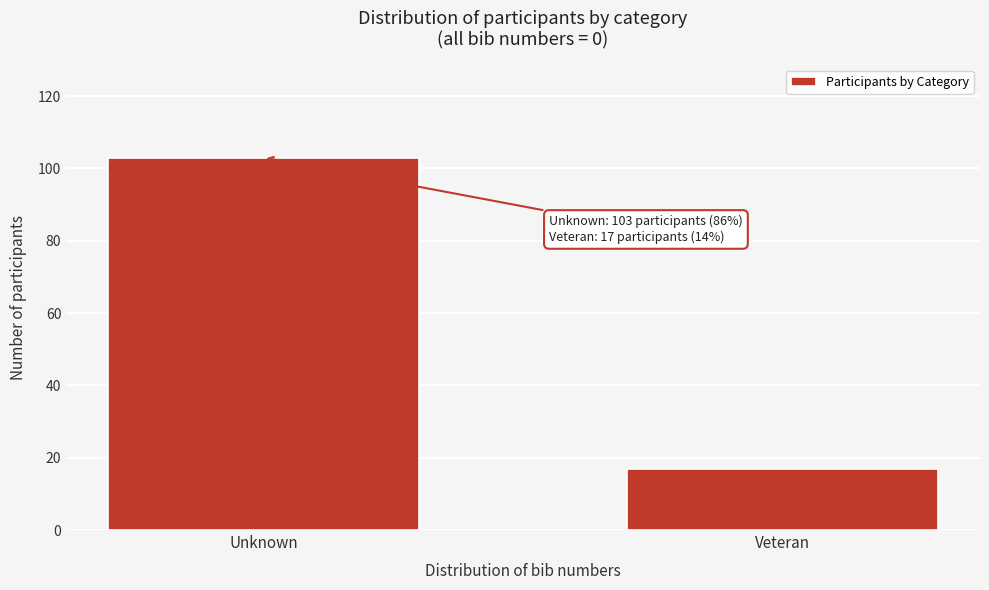

Reading left to right, what are all the values shown in this chart?

Unknown=103	Veteran=17